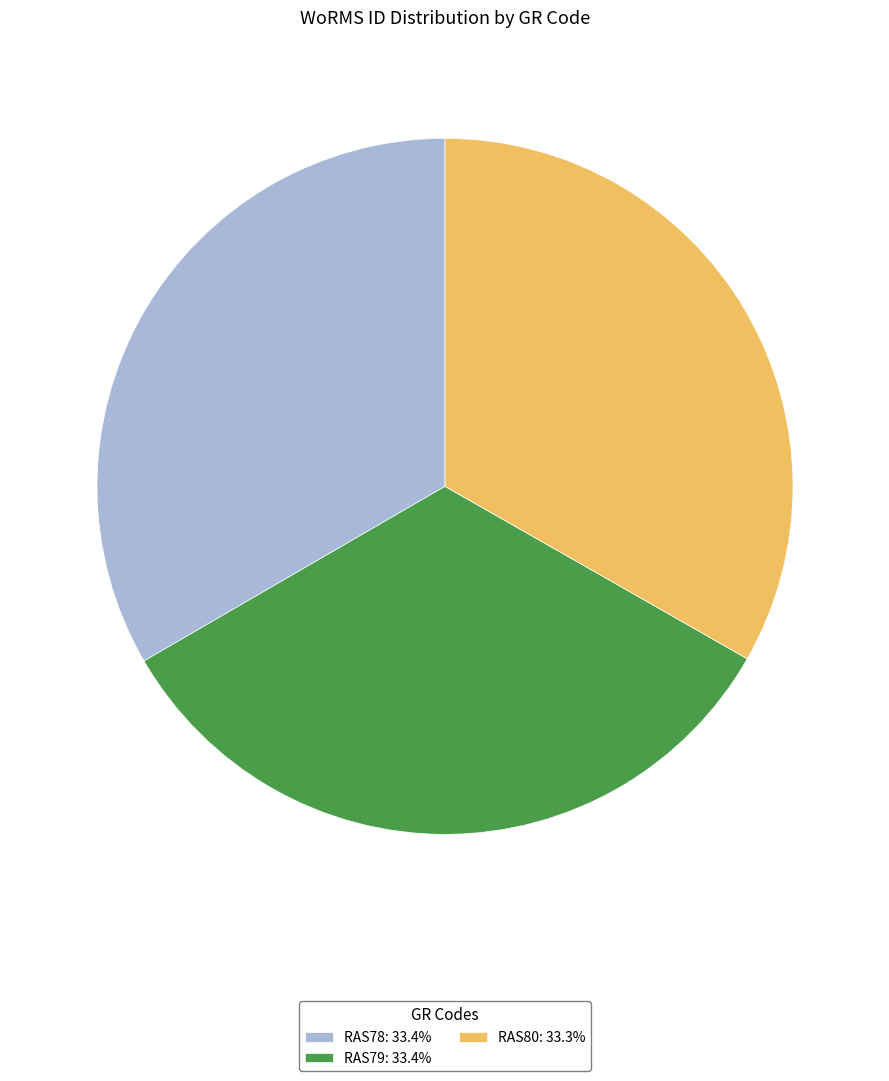

Combined, do RAS78 and RAS80 account for over 50%?

Yes